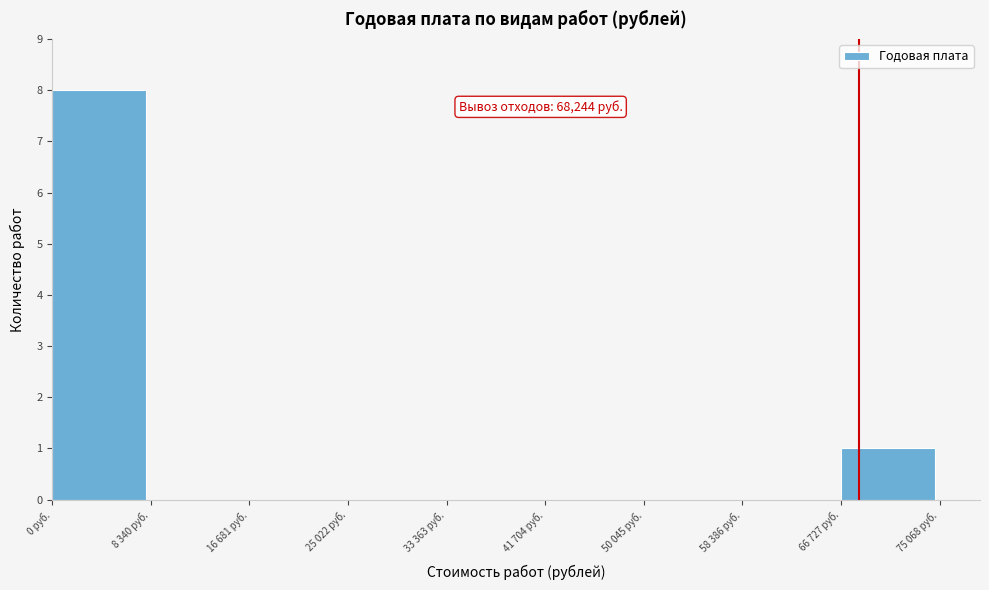

Reading right to left, transcribe all the data shown in this chart.

66 727 руб.=1	58 386 руб.=0	50 045 руб.=0	41 704 руб.=0	33 363 руб.=0	25 022 руб.=0	16 681 руб.=0	8 340 руб.=0	0 руб.=8